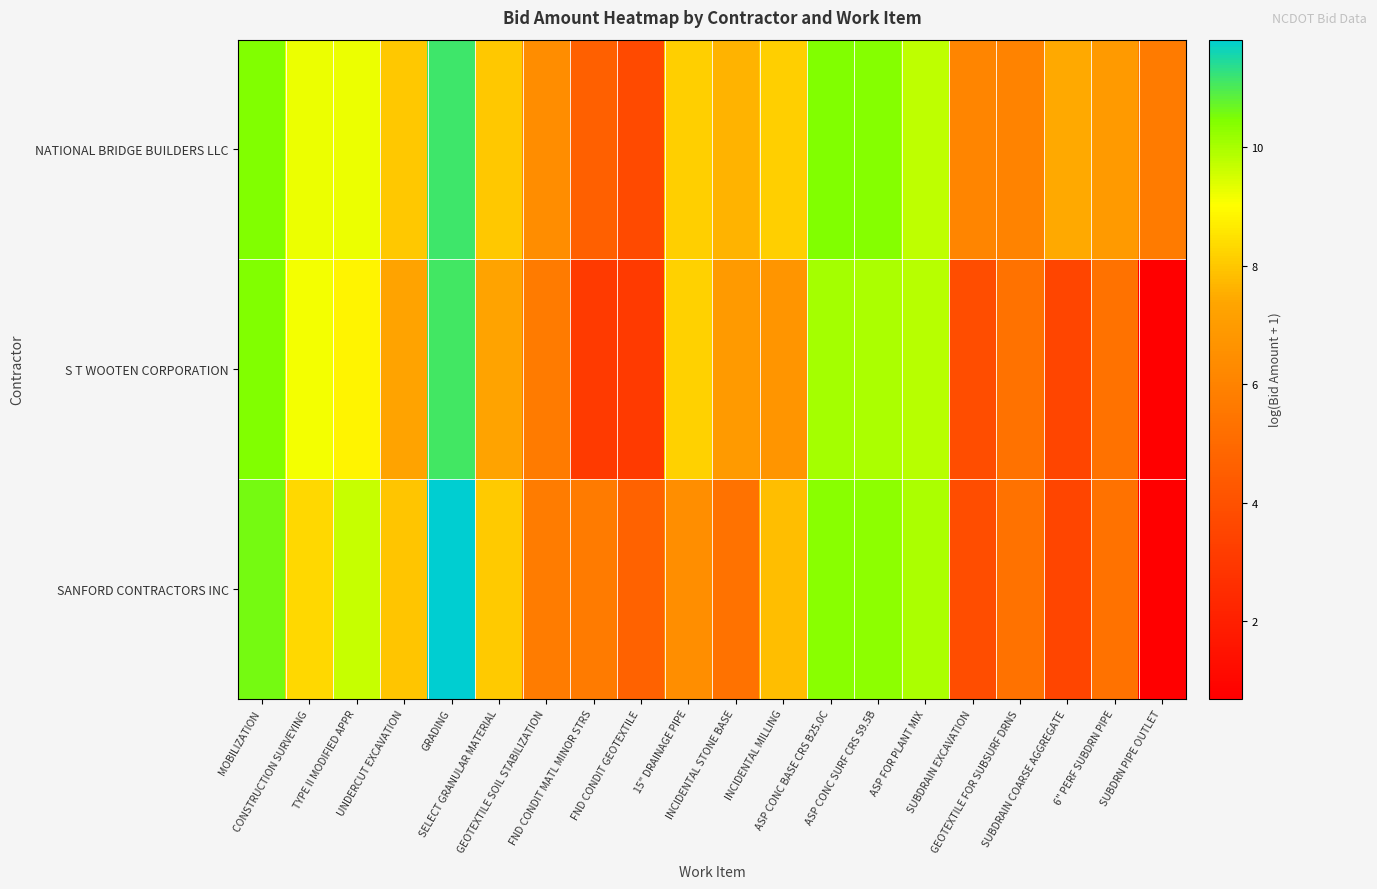

Between ASP CONC SURF CRS S9.5B and ASP FOR PLANT MIX, which series saw the biggest shift?

NATIONAL BRIDGE BUILDERS LLC